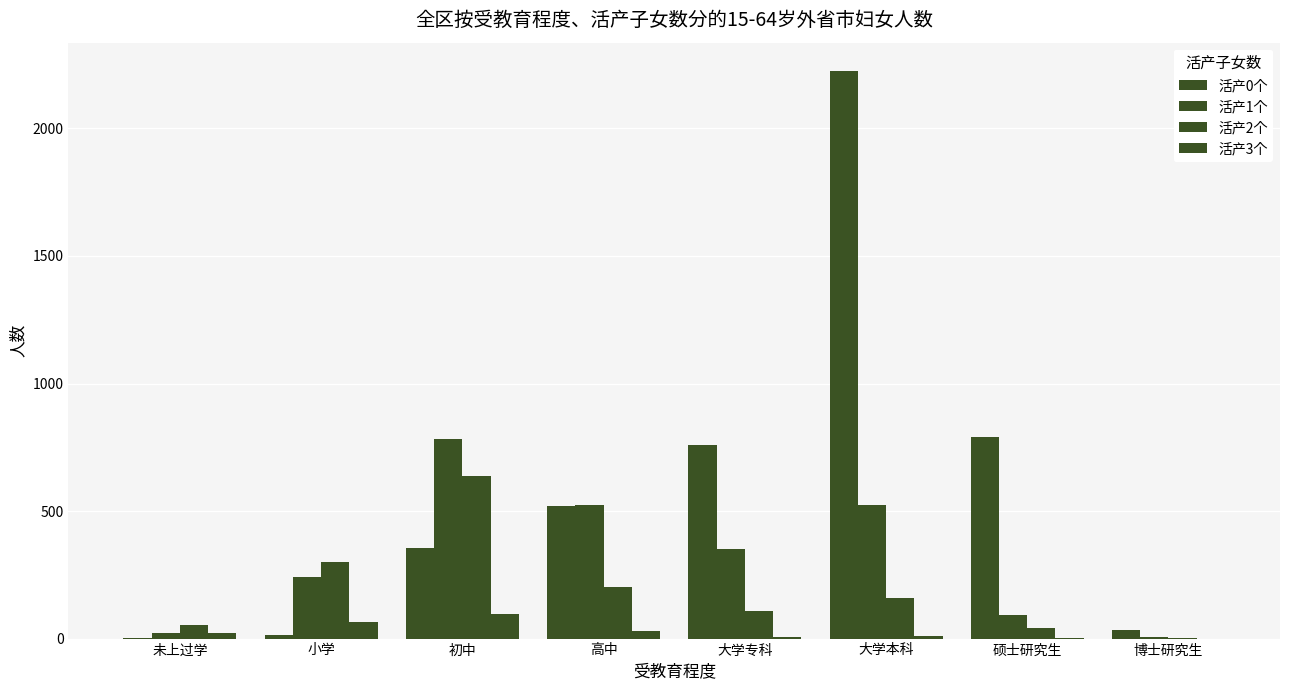

What is the difference between the 活产0个 values at 初中 and 大学专科?

406